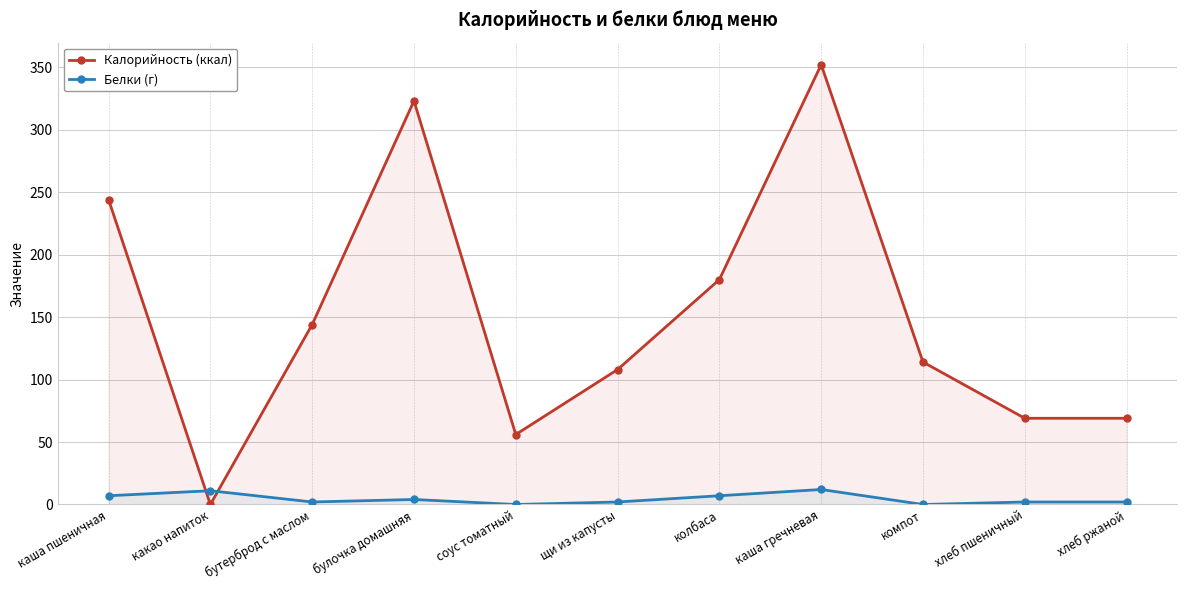

Reading left to right, what are all the values shown in this chart?

Калорийность (ккал): каша пшеничная=244	какао напиток=0	бутерброд с маслом=144	булочка домашняя=323	соус томатный=56	щи из капусты=108	колбаса=180	каша гречневая=352	компот=114	хлеб пшеничный=69	хлеб ржаной=69
Белки (г): каша пшеничная=7	какао напиток=11	бутерброд с маслом=2	булочка домашняя=4	соус томатный=0	щи из капусты=2	колбаса=7	каша гречневая=12	компот=0	хлеб пшеничный=2	хлеб ржаной=2